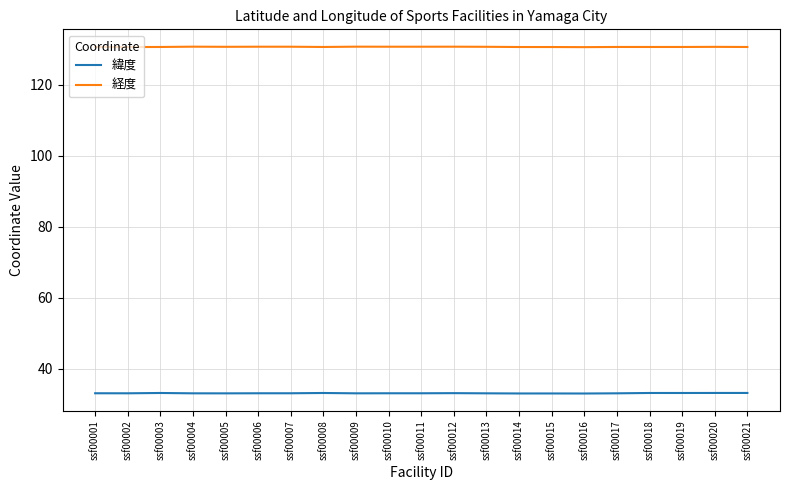

Is this an area chart (filled region under the line)?

No